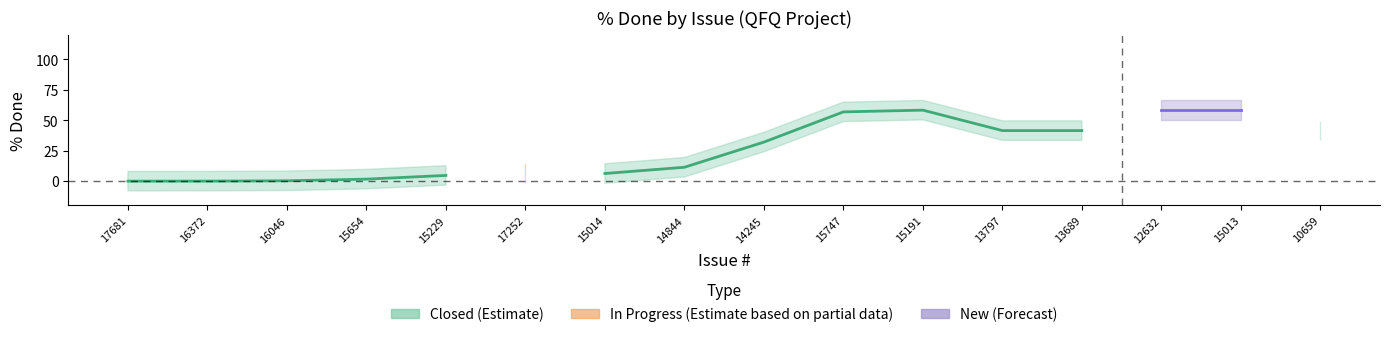

How many lines are shown in the chart?

3